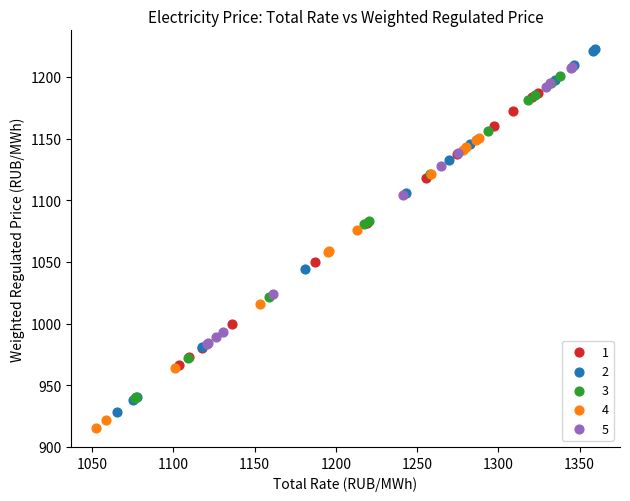

Which series contains the highest Y value?

2